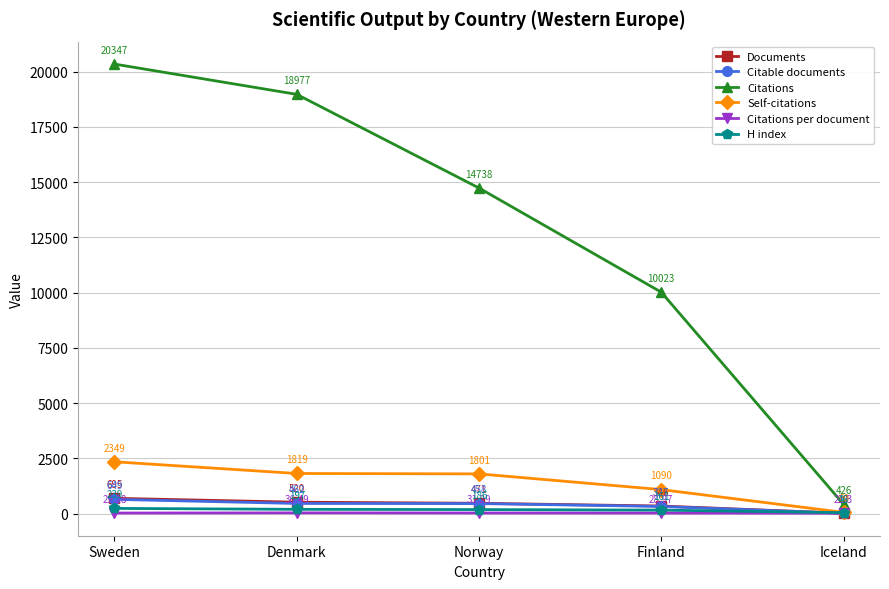

What is the spread (max minus min) of values at Denmark?

18940.5